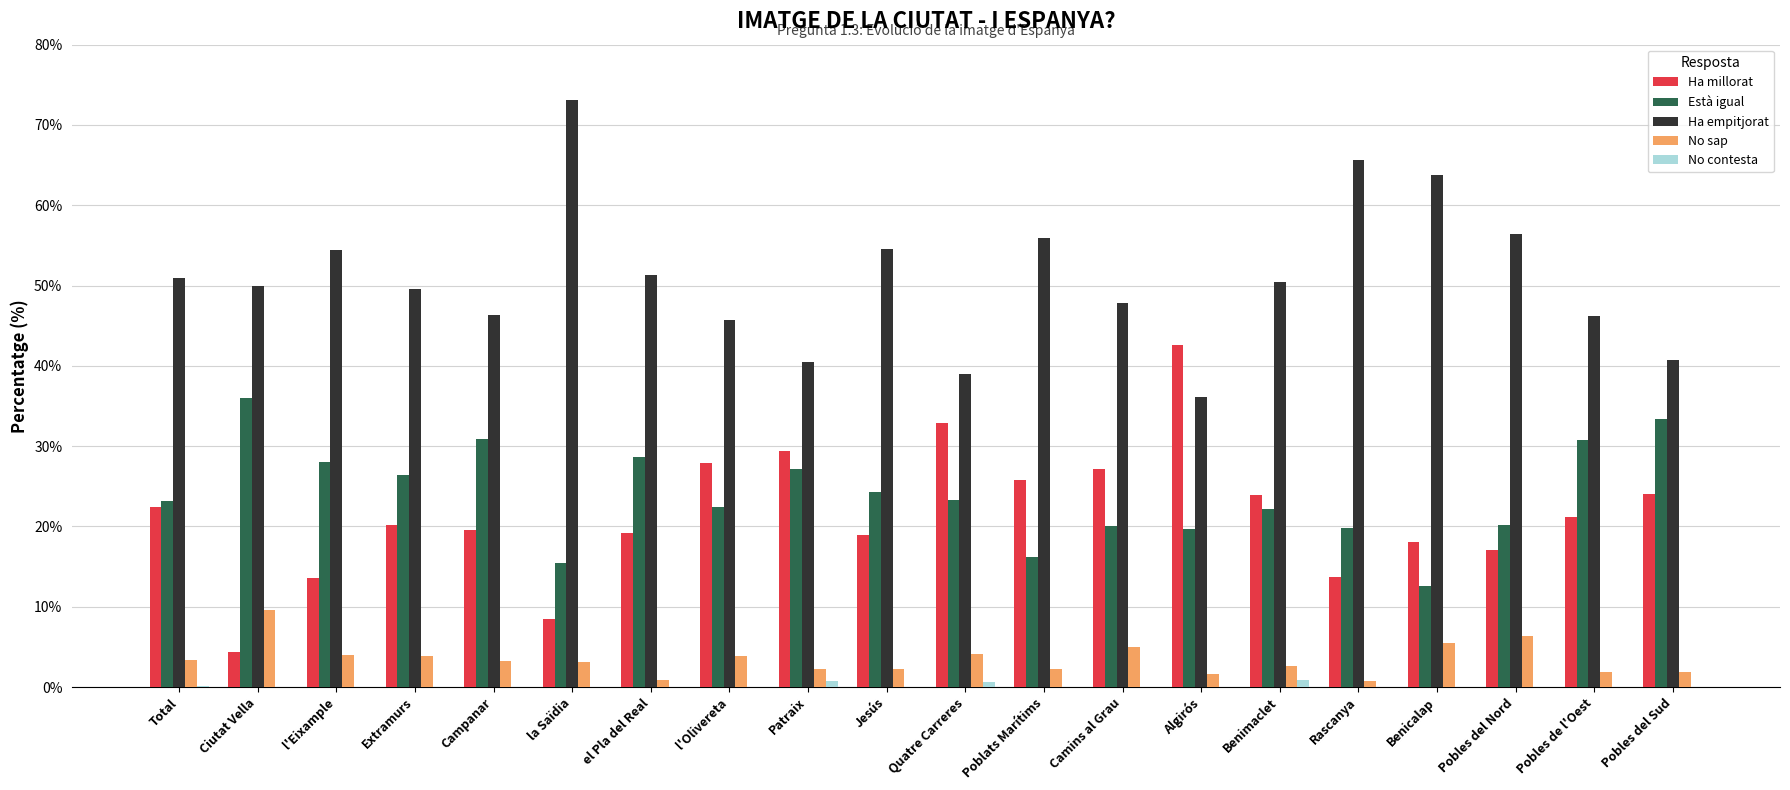

Which category has the highest value across all series?

la Saïdia